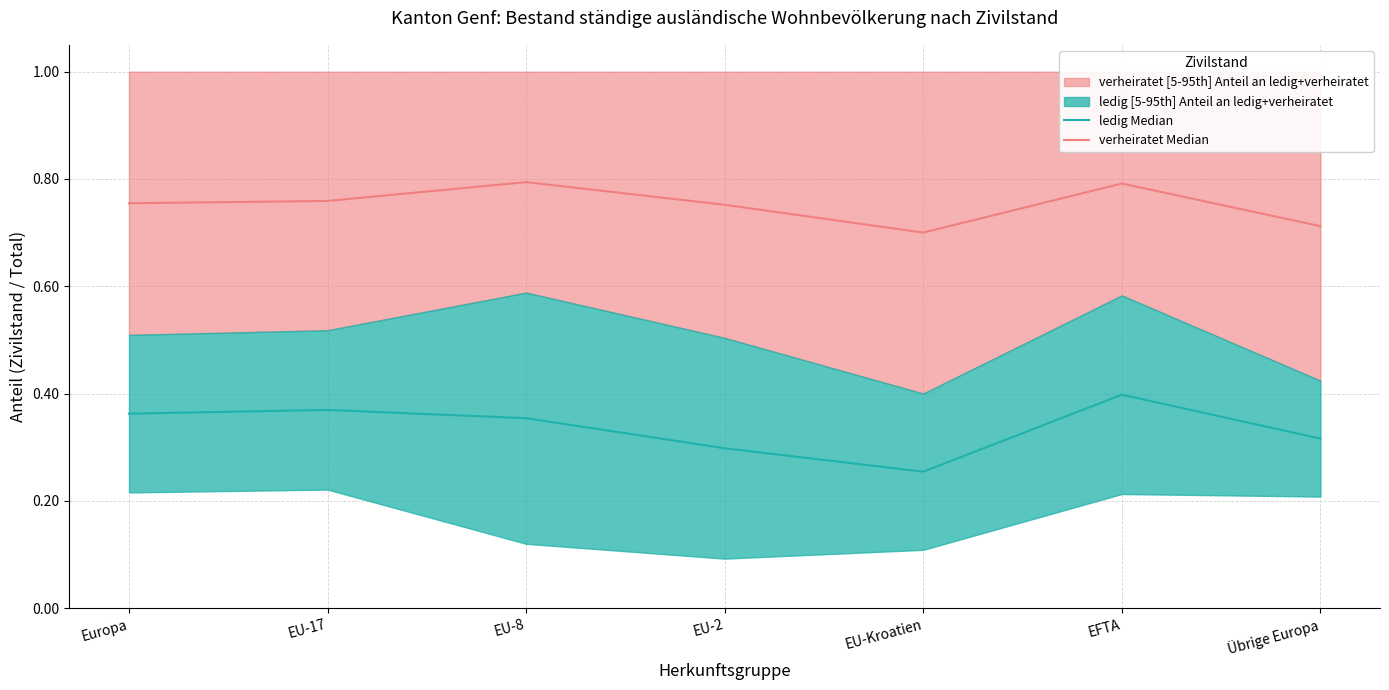

Which series has the widest spread of values?

ledig Median